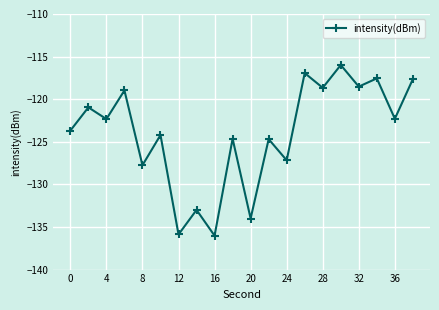

What is the average value?

-124.0